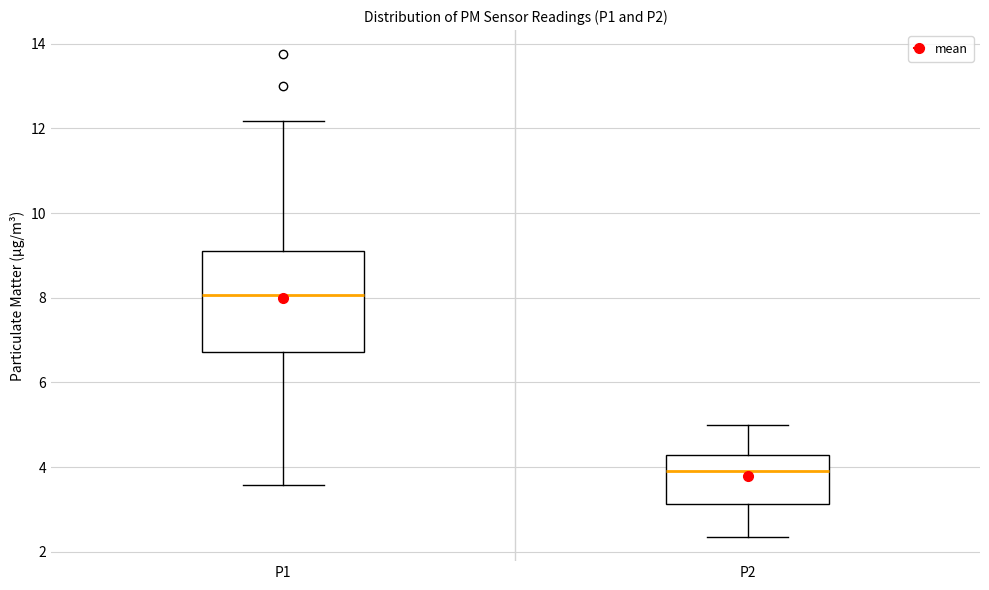

Which box has the lowest median line?

P2